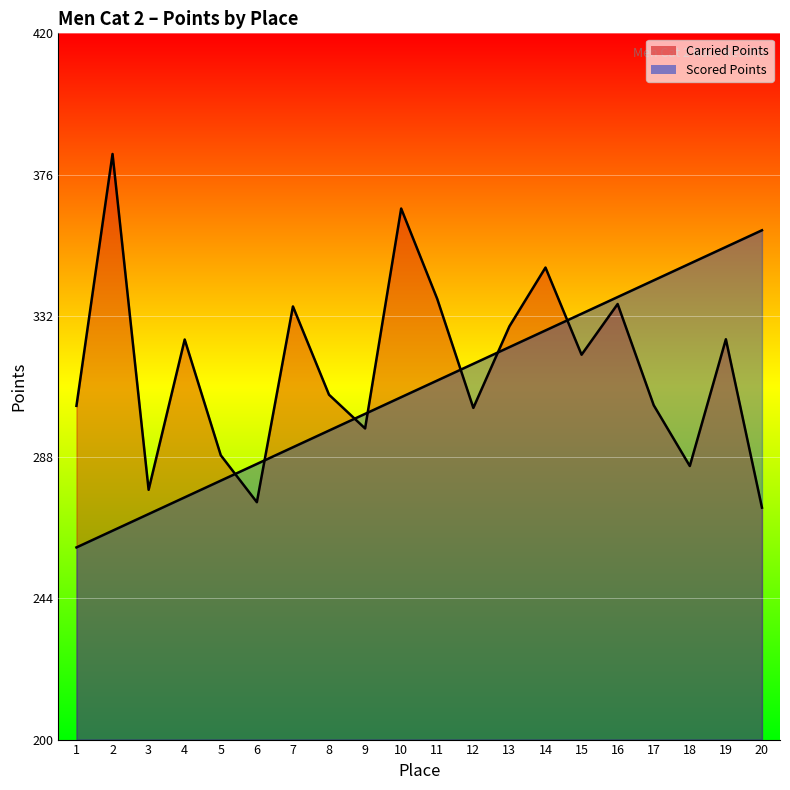

Reading left to right, extract all data points from this chart.

Carried Points: 304.0	382.4	277.8	324.6	288.6	273.9	334.9	307.4	296.9	365.4	337.3	303.3	328.7	347.0	319.9	335.7	304.1	285.2	324.7	272.2
Scored Points: 259.9	265.1	270.3	275.5	280.7	285.9	291.1	296.3	301.5	306.7	311.9	317.1	322.2	327.4	332.6	337.9	343.1	348.2	353.4	358.6